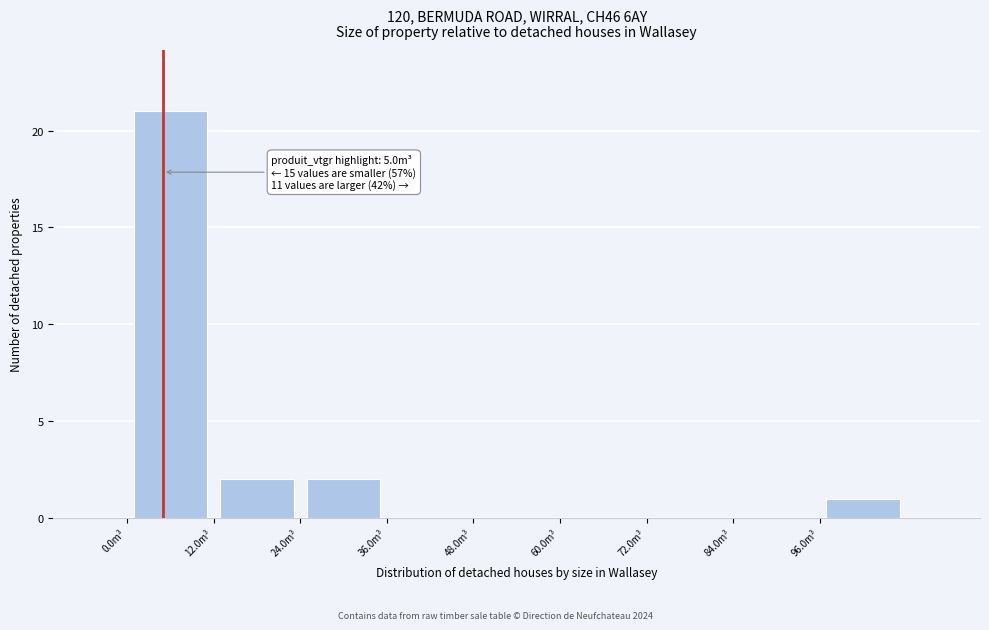

Over which range of the x-axis is the bar tallest?

0 to 12